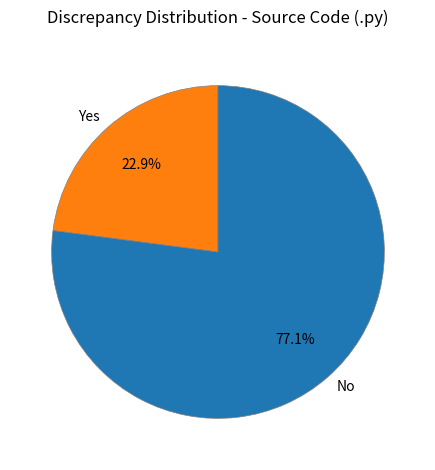

What portion of the pie excludes Yes?

77.1%